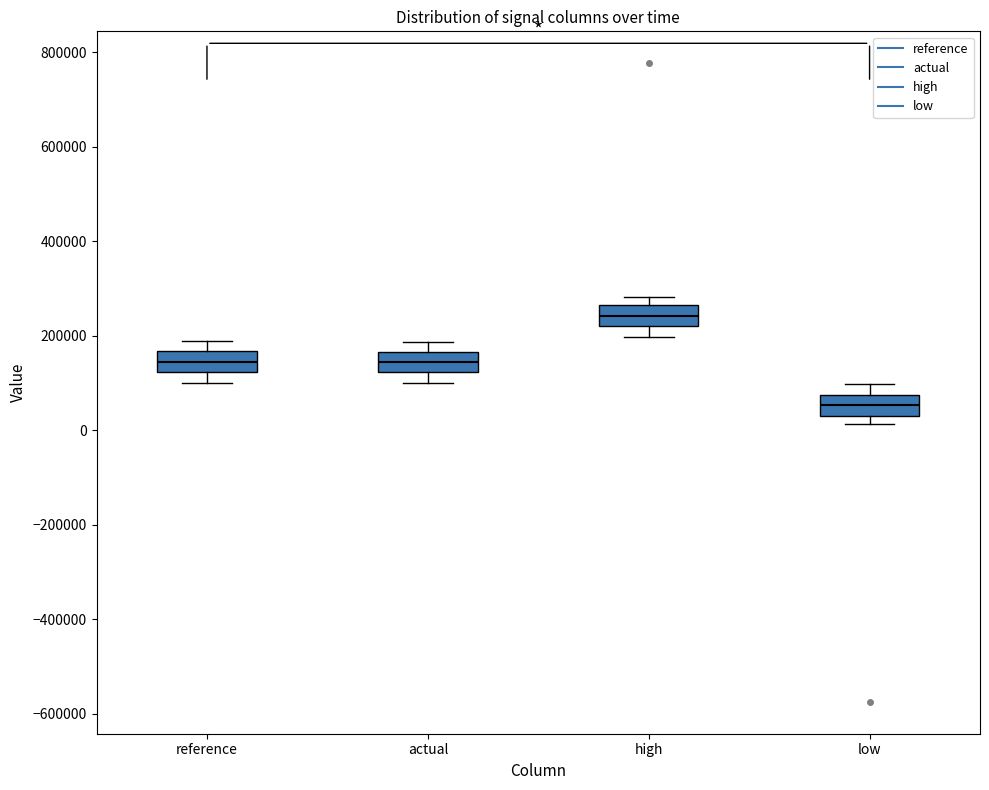

Reading left to right, transcribe this box plot: for each box, give where its median line is, the range the box spans, and where its two whiskers end, as read against the y-axis. The values are not printed on the chart, so give them approximately, as read against the axis.

reference: median 140000, box 120000 to 160000, whiskers 100000 to 200000
actual: median 140000, box 120000 to 160000, whiskers 100000 to 180000
high: median 240000, box 220000 to 260000, whiskers 200000 to 280000
low: median 60000, box 40000 to 80000, whiskers 20000 to 100000